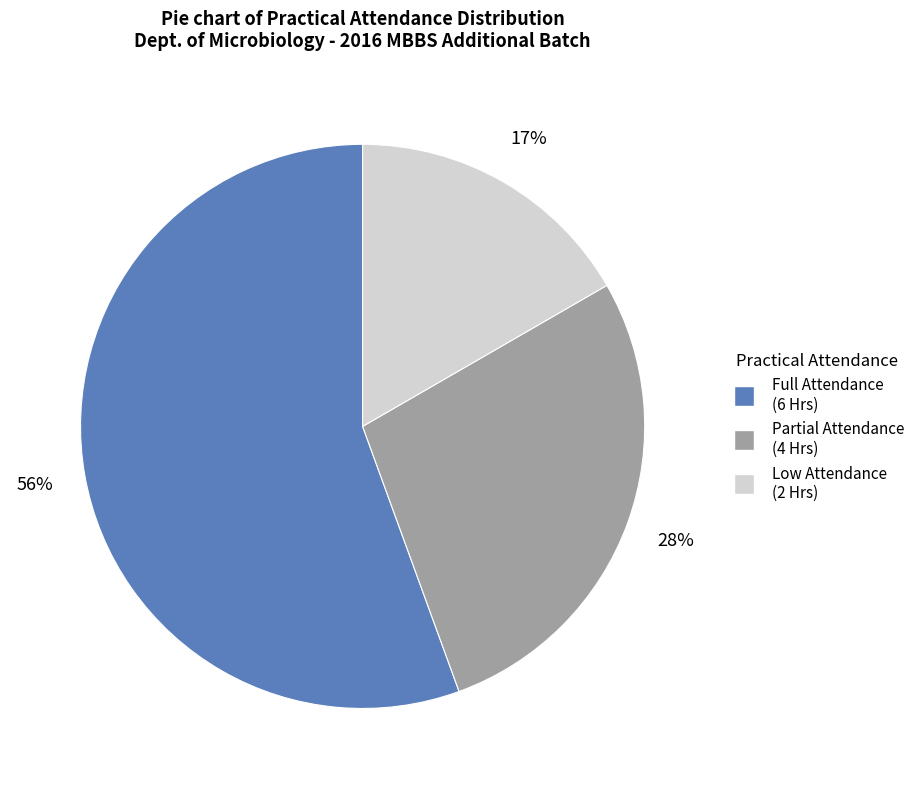

Which category has the smallest portion of the pie?

Low Attendance (2 Hrs)